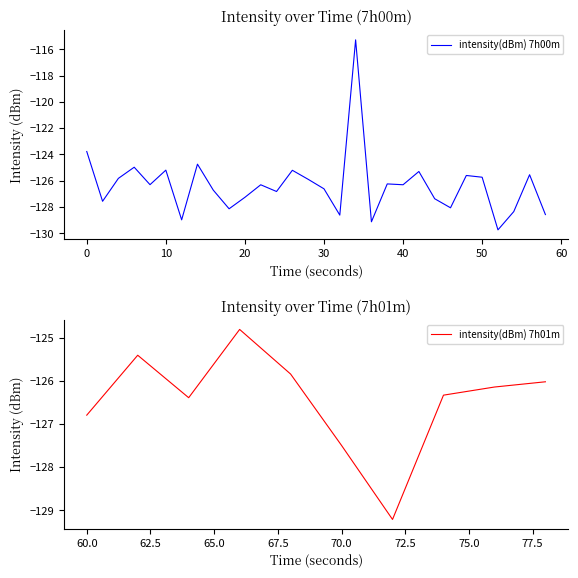

Reading left to right, list all the values displayed in this chart.

0=-123.8	1=-127.6	2=-125.8	3=-125.0	4=-126.3	5=-125.2	6=-129.0	7=-124.7	8=-126.7	9=-128.1	10=-127.3	11=-126.3	12=-126.8	13=-125.2	14=-125.9	15=-126.6	16=-128.6	17=-115.3	18=-129.1	19=-126.2	20=-126.3	21=-125.3	22=-127.4	23=-128.1	24=-125.6	25=-125.7	26=-129.7	27=-128.3	28=-125.5	29=-128.6	30=-126.8	31=-125.4	32=-126.4	33=-124.8	34=-125.8	35=-127.5	36=-129.2	37=-126.3	38=-126.1	39=-126.0